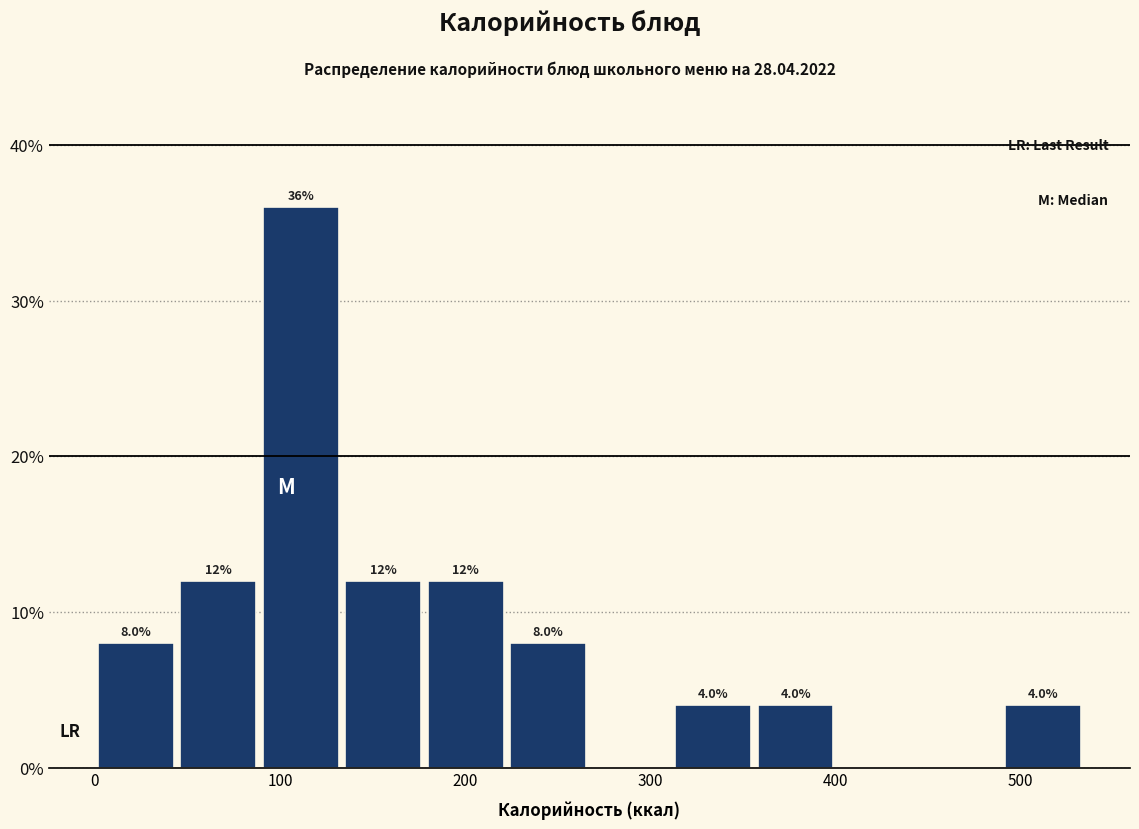

Which range on the x-axis has the tallest bar?

90 to 130